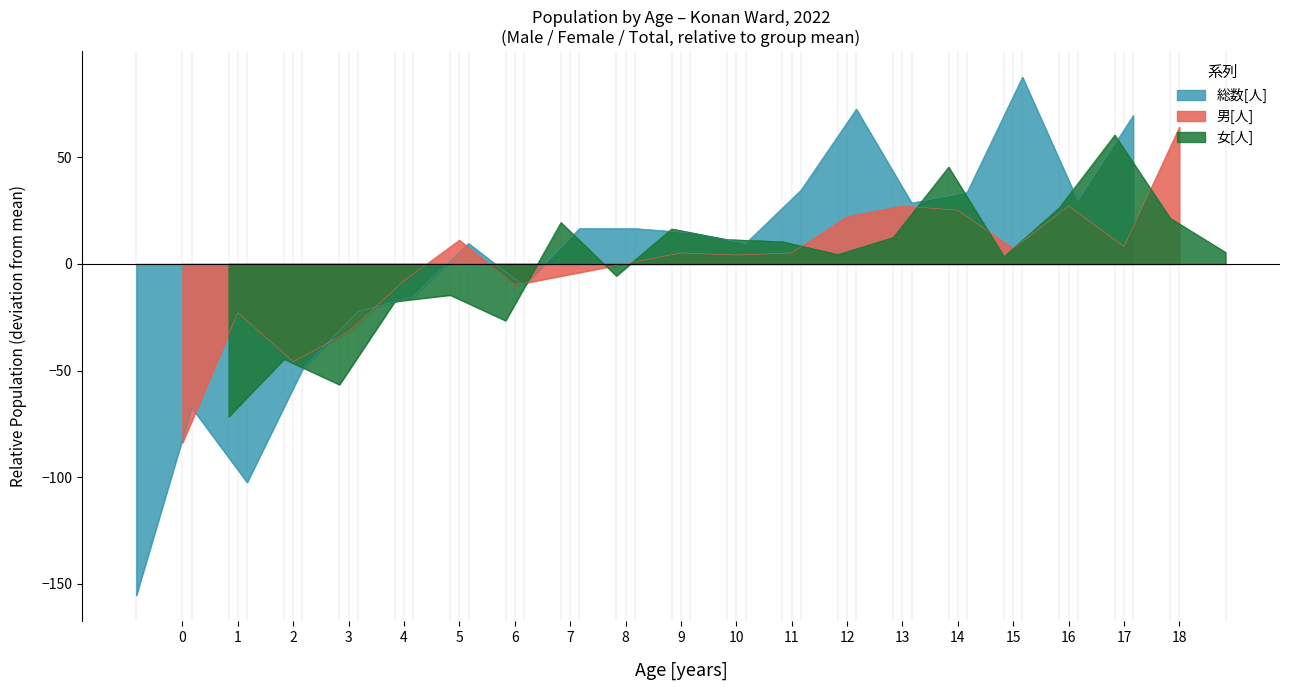

What is the maximum value for 総数[人]?

87.6